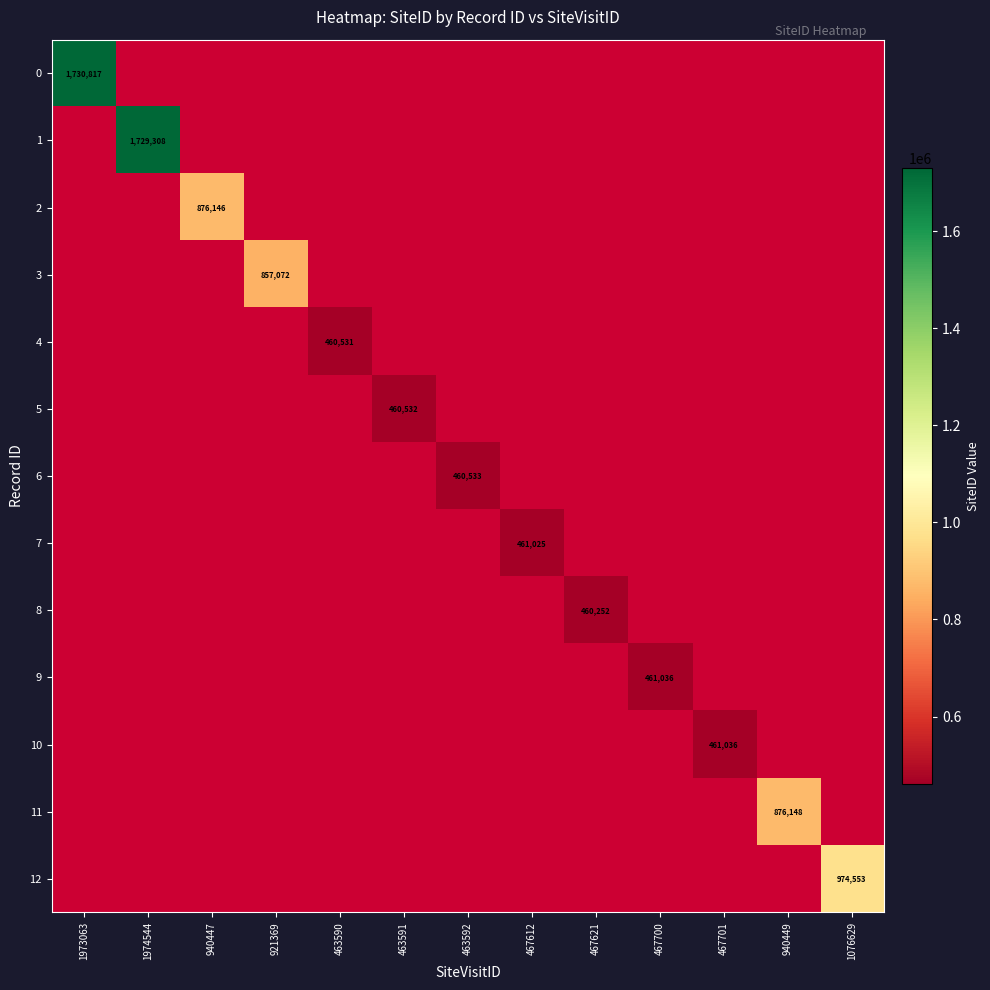

The value of 9 at 467700 is 461036. True or false?

True